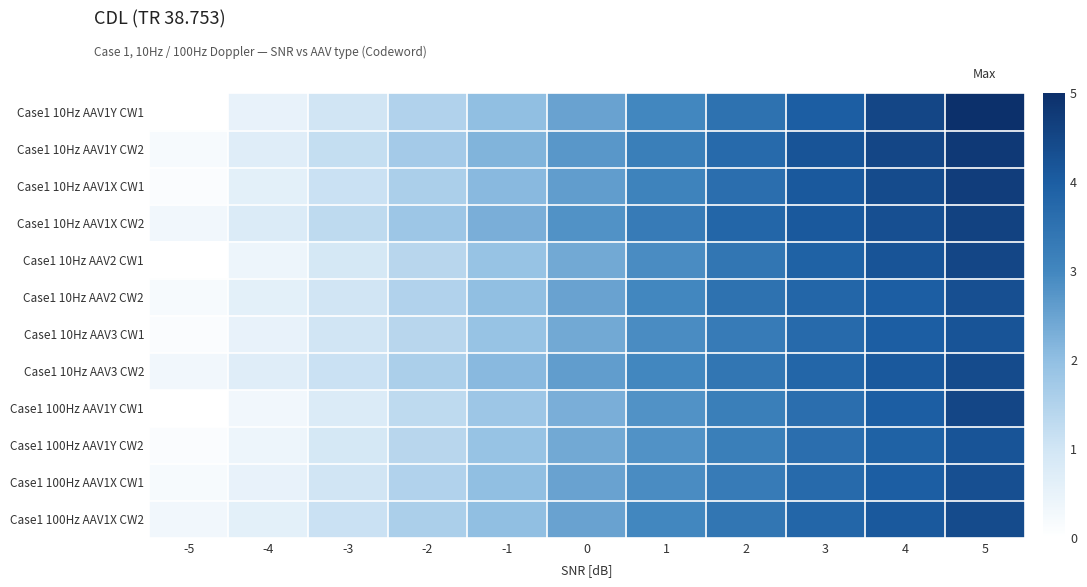

Which series changed the most between -5 and -2?

Case1 10Hz AAV1Y CW1